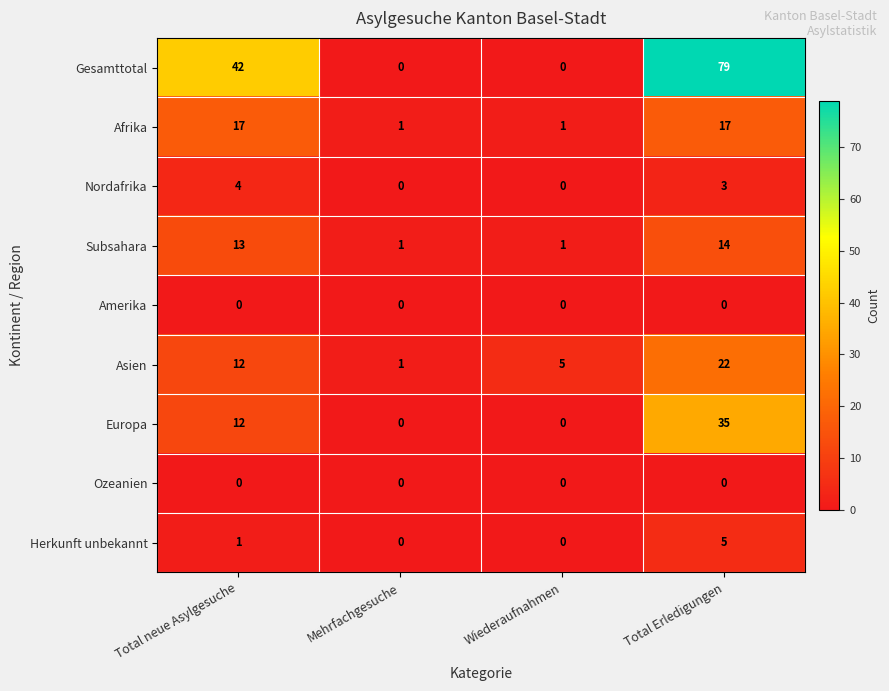

At how many categories does at least one series exceed 4?

3